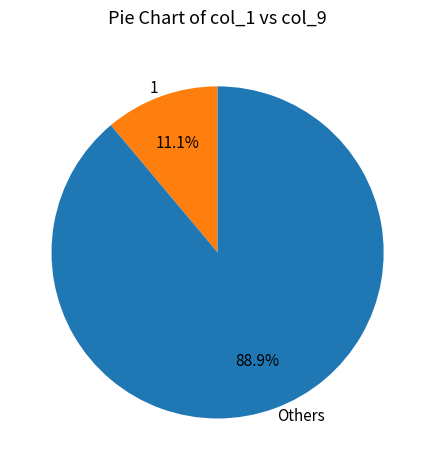

Which slice represents more than half of the pie?

Others